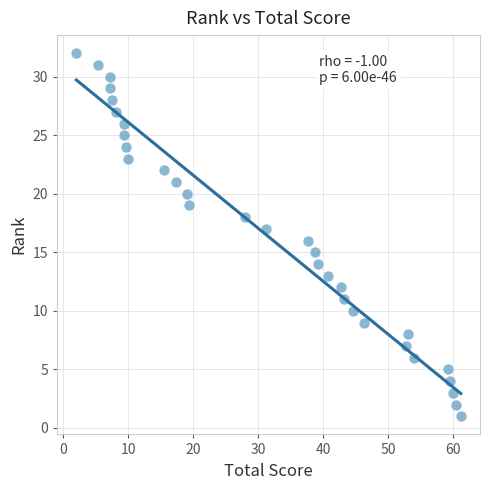

What is the range of Y values (max minus min)?

31